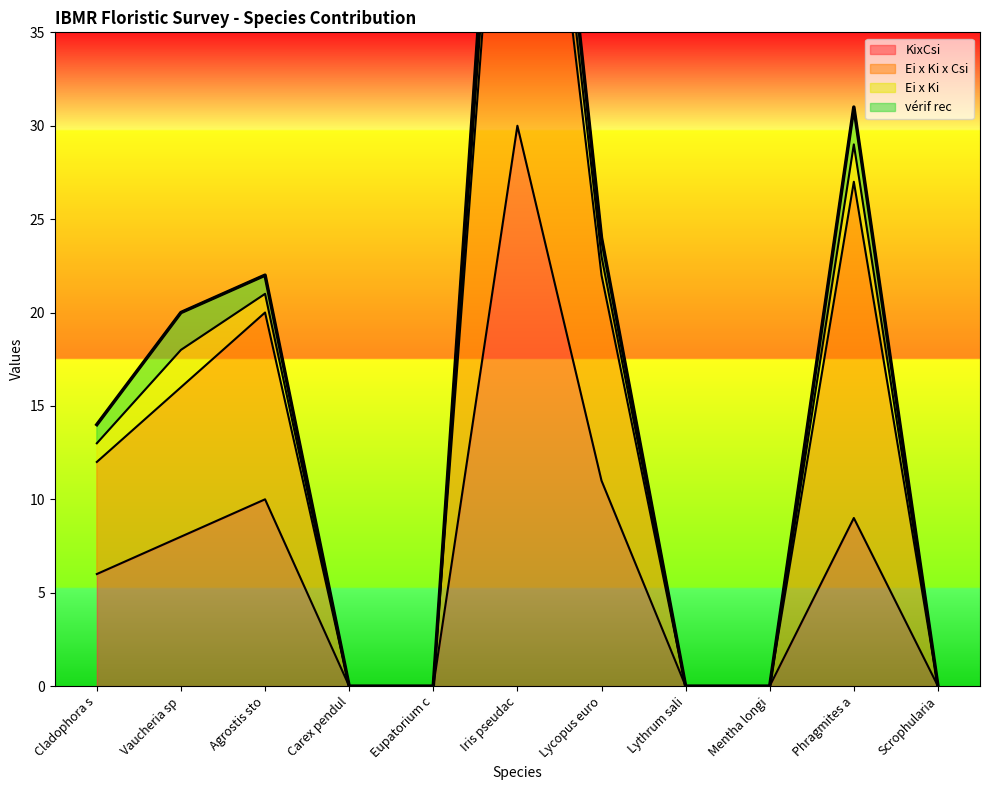

The KixCsi series shows 9 at Phragmites a. True or false?

True